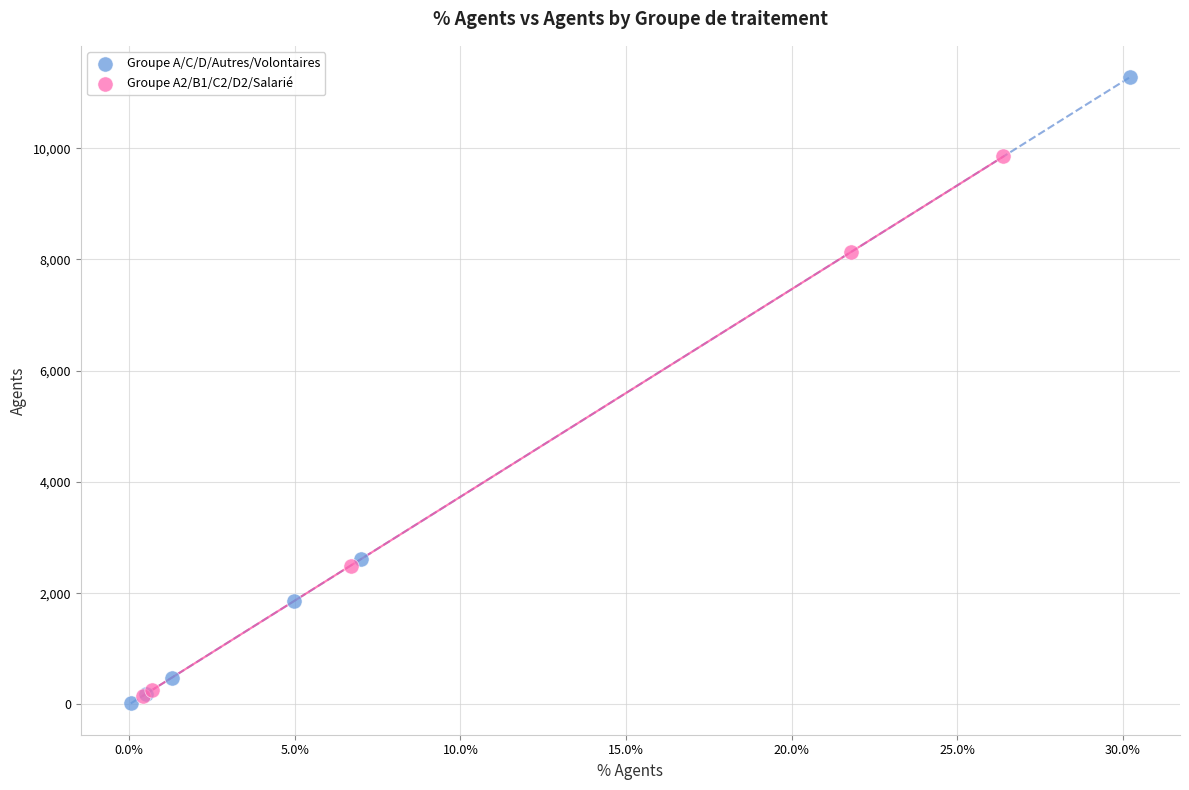

Which series reaches the maximum Y coordinate?

Groupe A/C/D/Autres/Volontaires